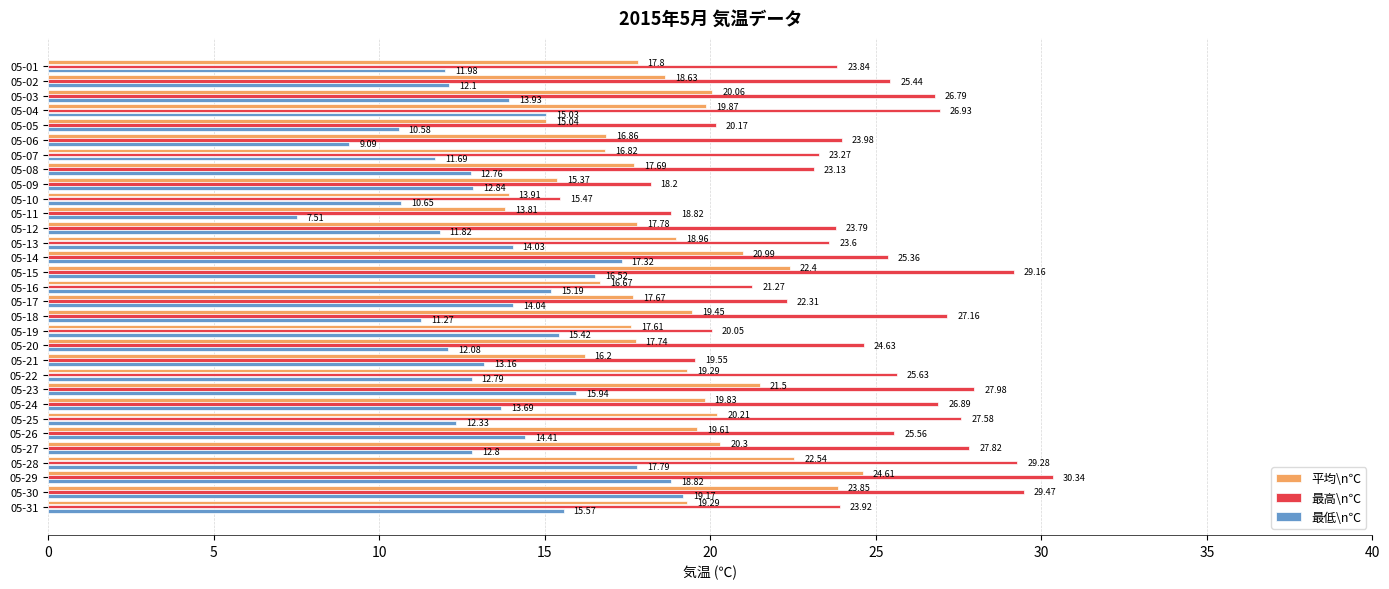

Between 05-04 and 05-10, which series saw the biggest shift?

最高\n℃